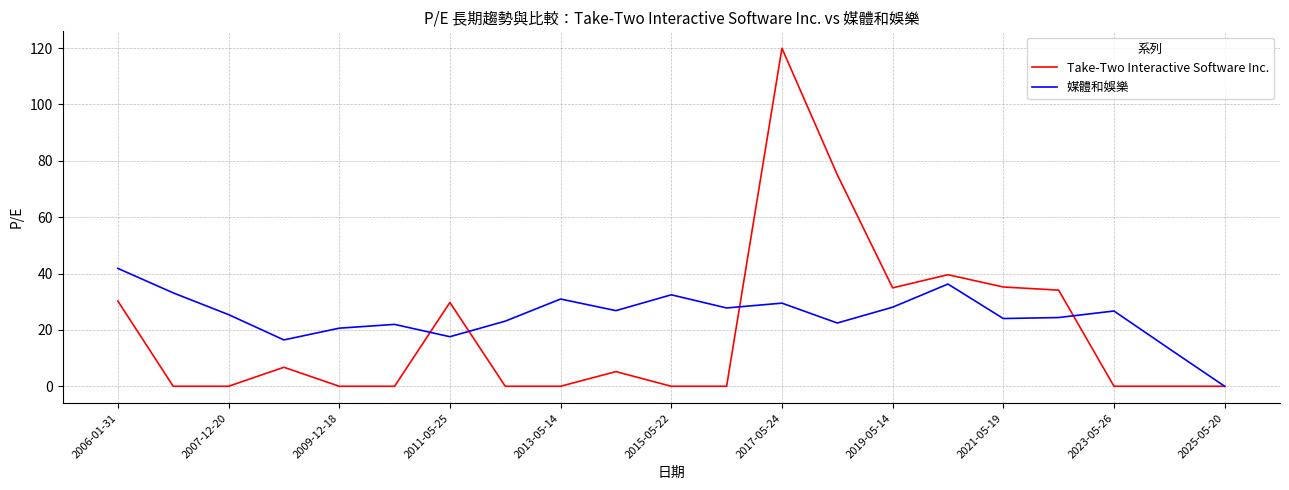

What is the maximum value for 媒體和娛樂?

41.8